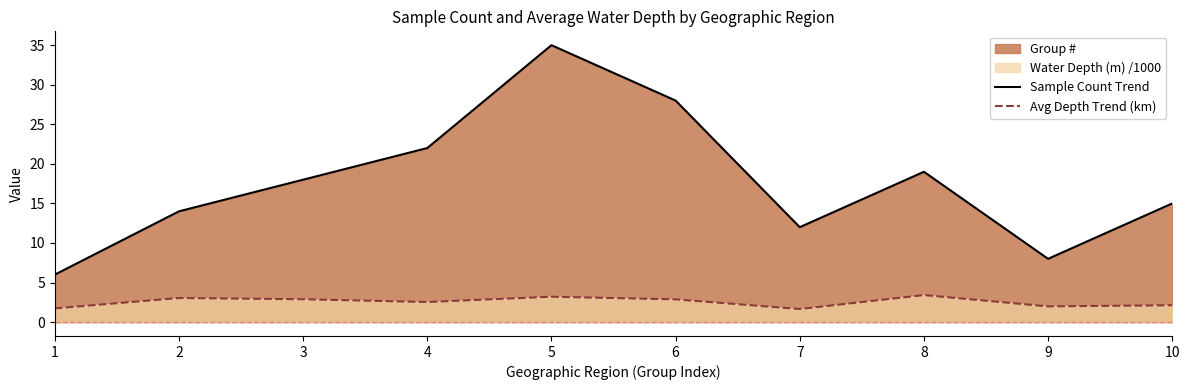

Which has a higher value, 3 or 7?

3